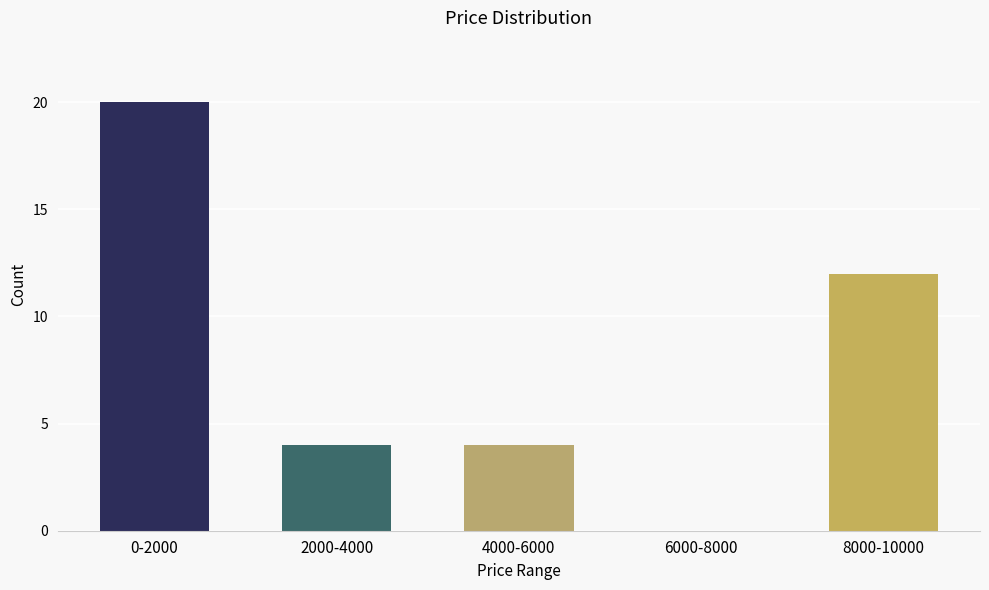

Reading left to right, what are all the values shown in this chart?

0-2000=20	2000-4000=4	4000-6000=4	6000-8000=0	8000-10000=12